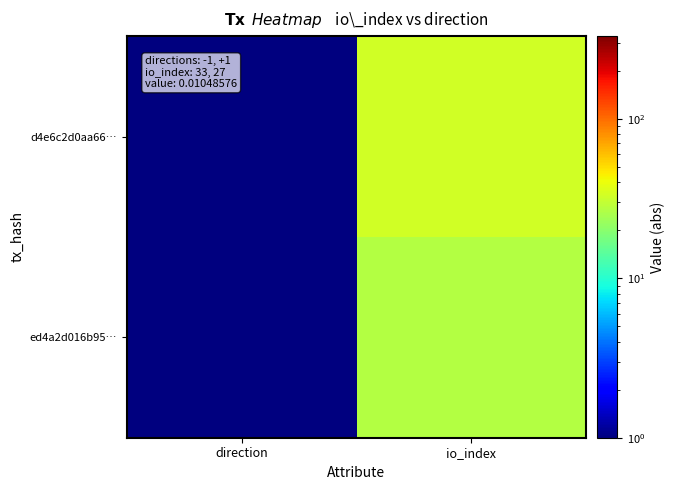

Reading right to left, what are all the values shown in this chart?

d4e6c2d0aa66…: io_index=33	direction=1
ed4a2d016b95…: io_index=27	direction=1